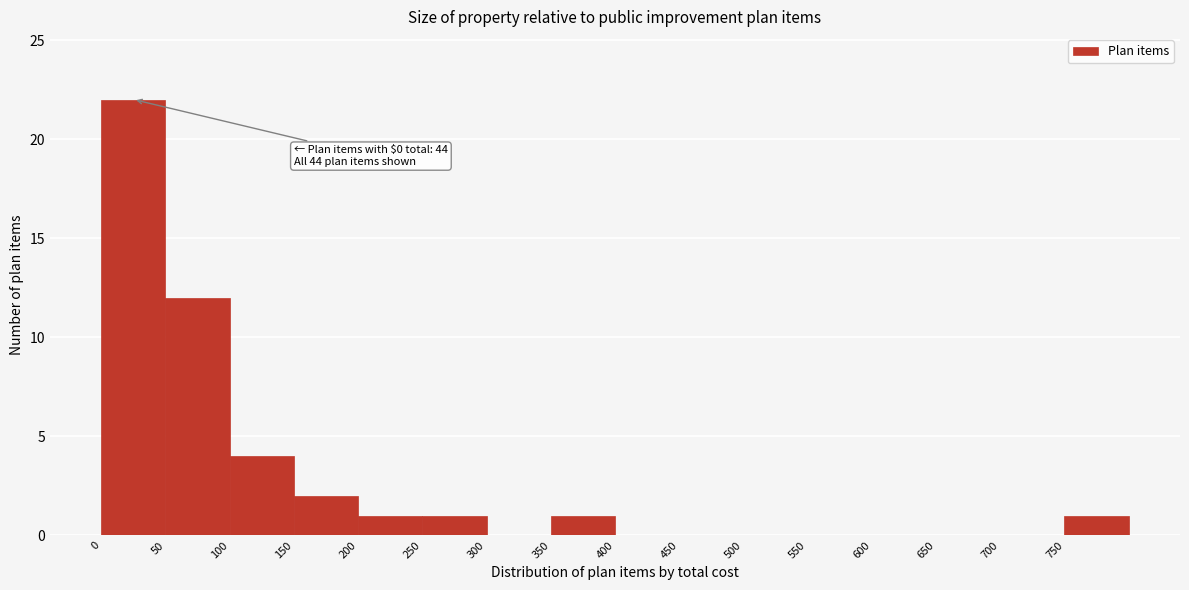

Over which range of the x-axis is the bar tallest?

0 to 50